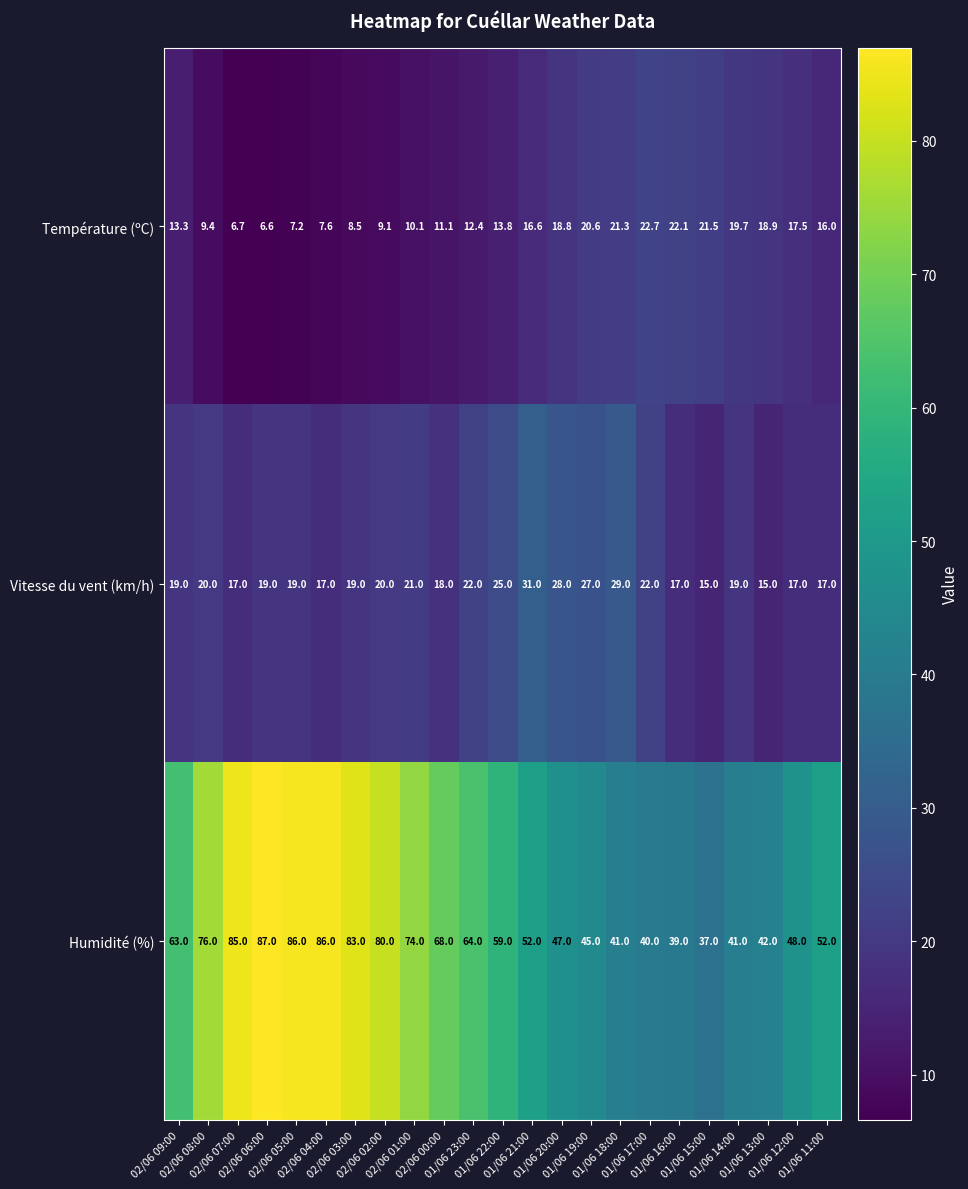

Which series has the largest range (max minus min)?

Humidité (%)